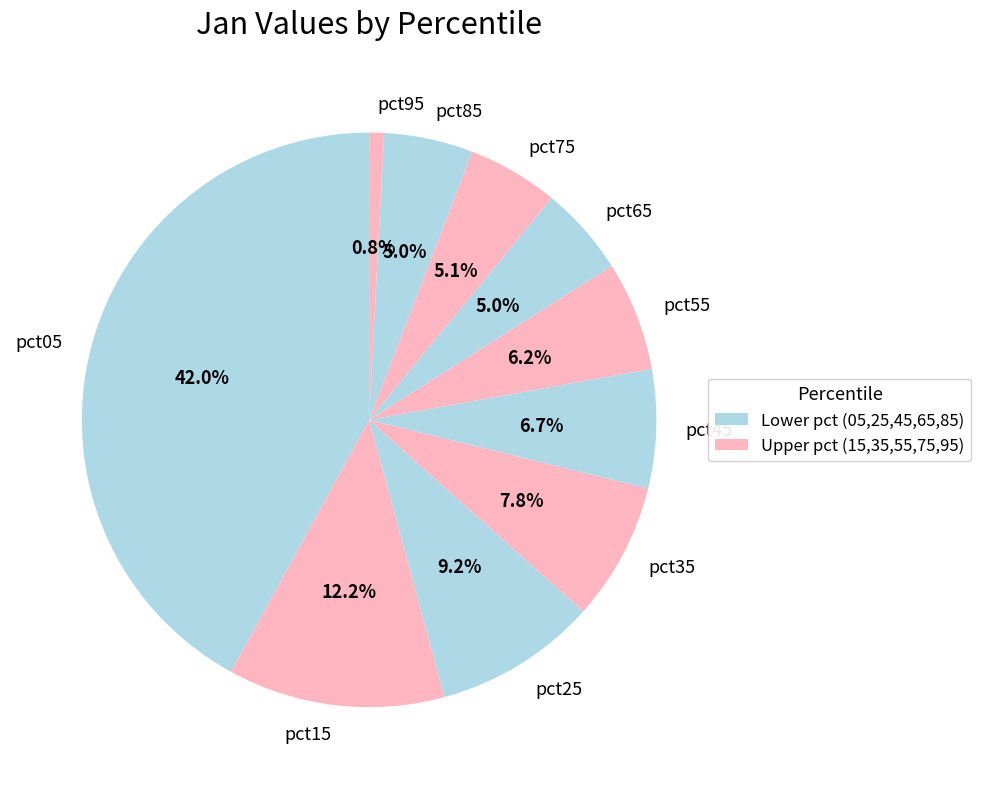

To the nearest percent, what is the difference between the largest and smallest slice percentages?

41%